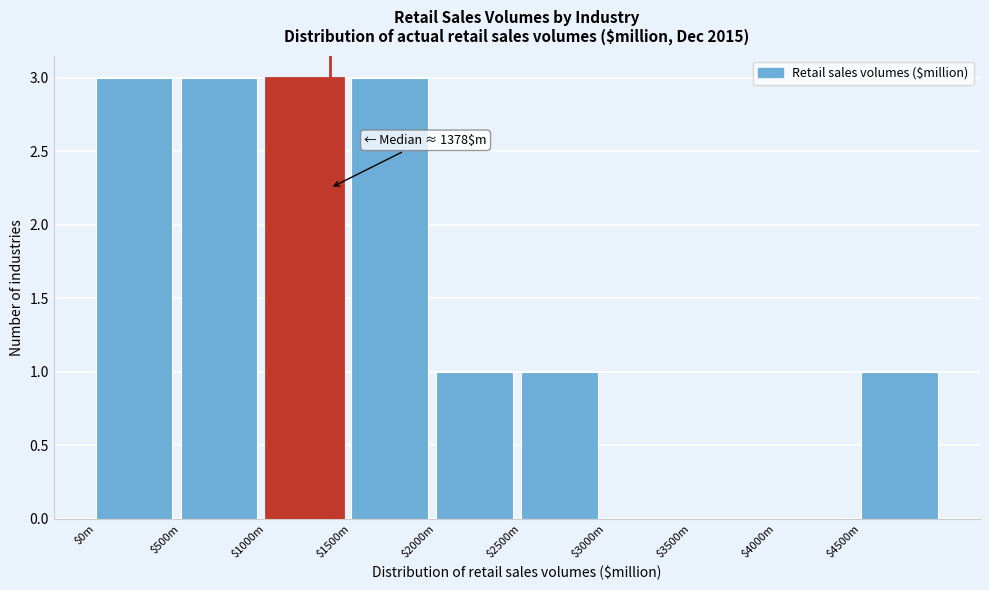

Is it true that the value at $500m is 5?

False